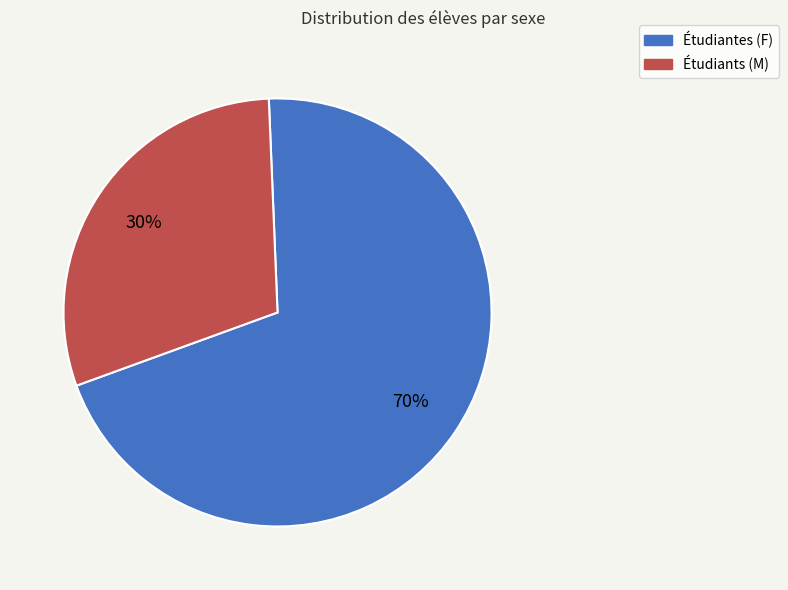

Is there a majority slice in this chart?

Yes